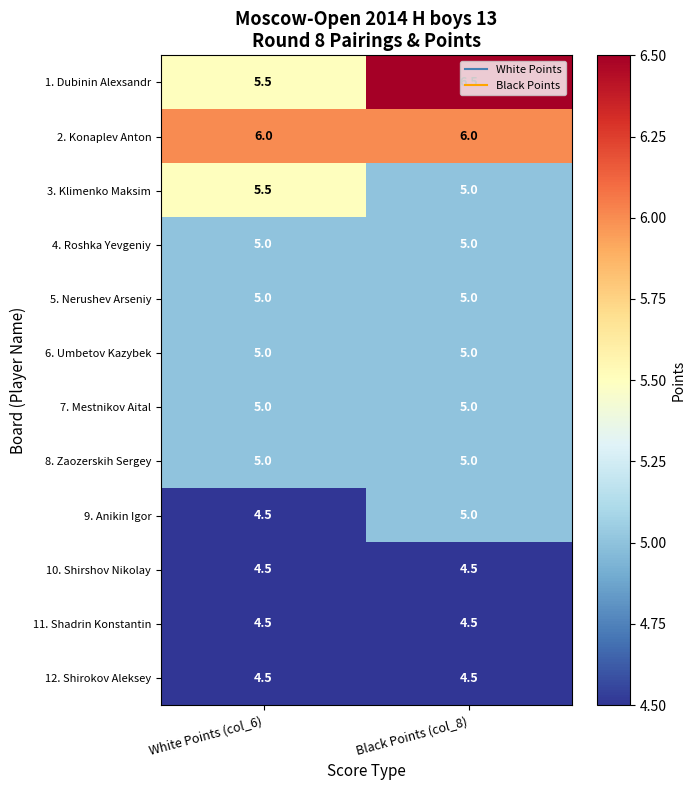

What is the sum of the 9. Anikin Igor values at Black Points (col_8) and White Points (col_6)?

9.5